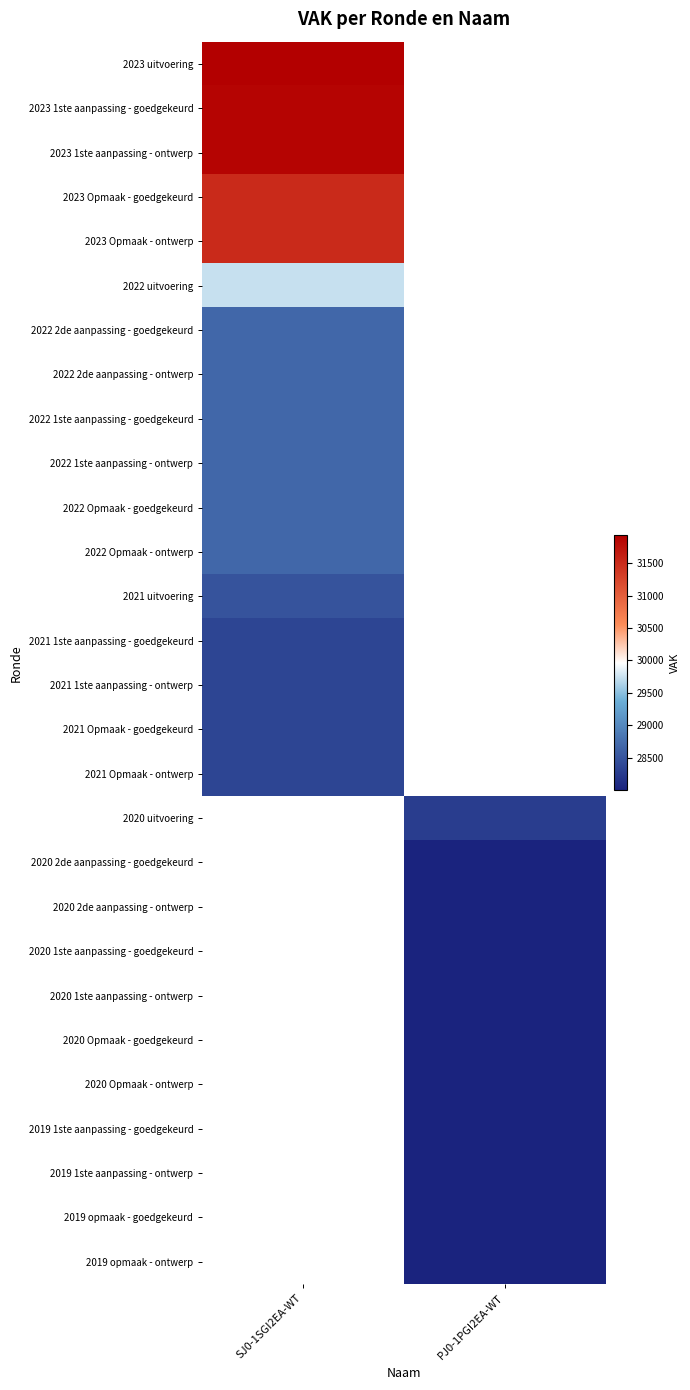

Which label corresponds to the largest value in the chart?

SJ0-1SGI2EA-WT